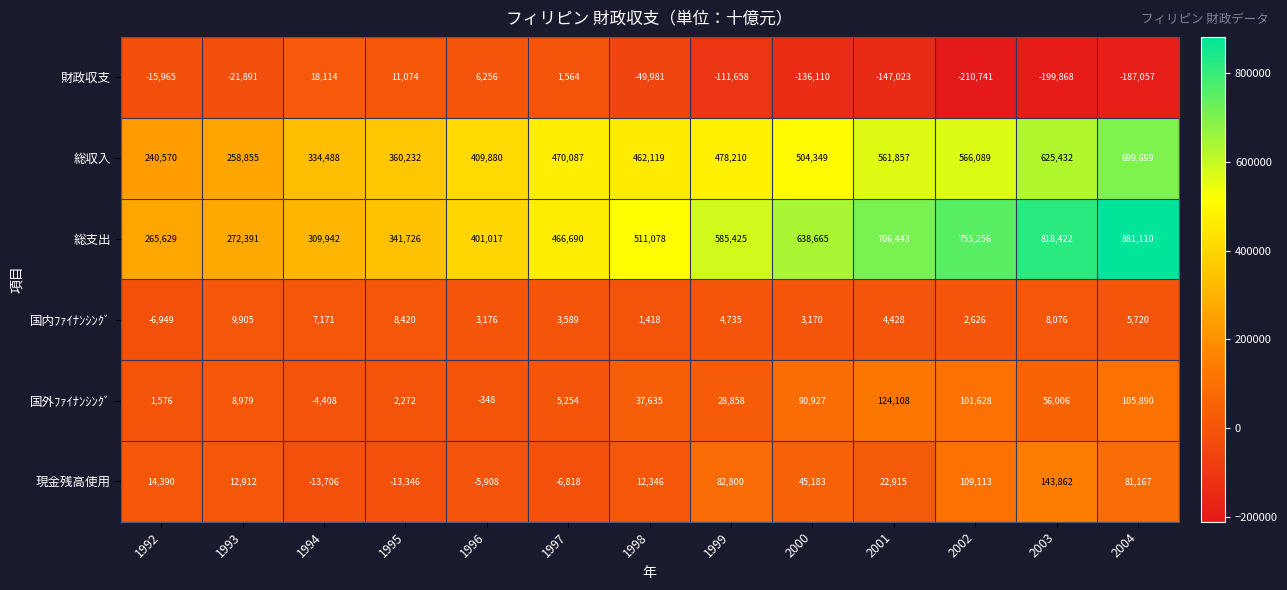

Which category has the highest value in the 財政収支 series?

1994